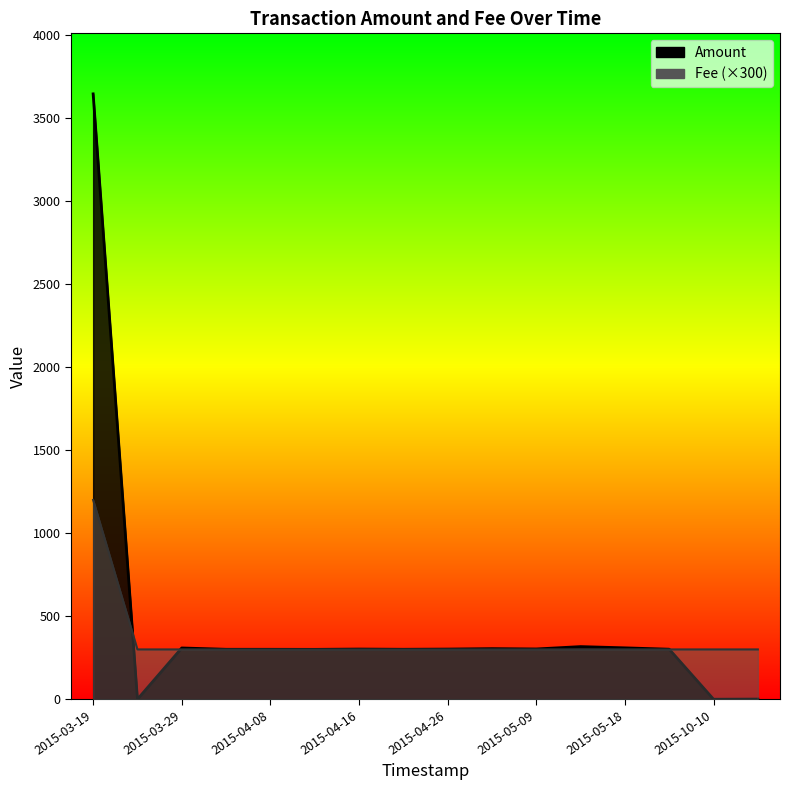

True or false: Amount has more than 1 points higher than both neighbors.

True